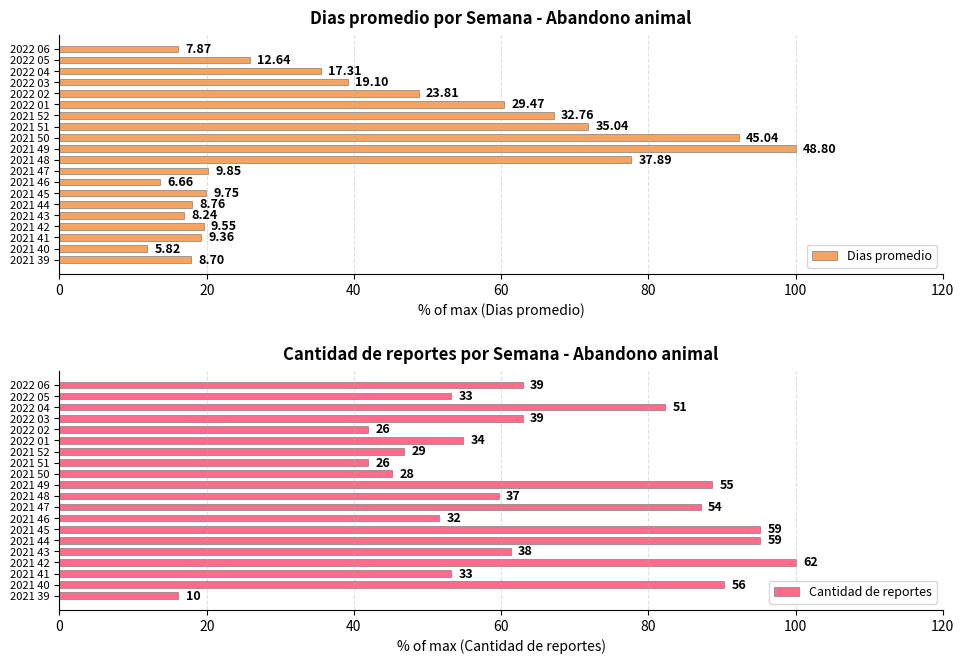

What is the lowest value of the Cantidad de reportes series?

16.1